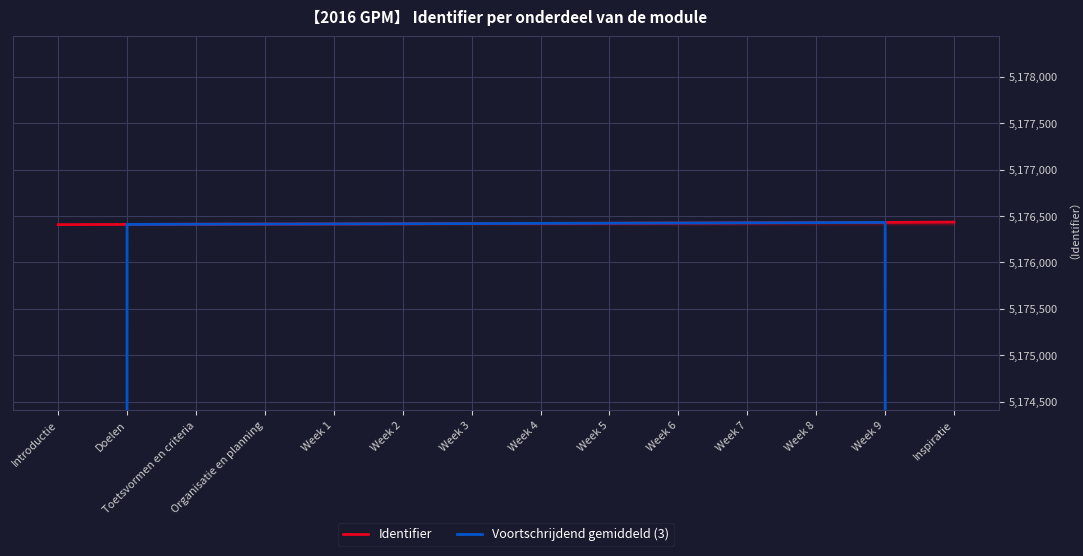

At how many categories does at least one series exceed 4088279?

14